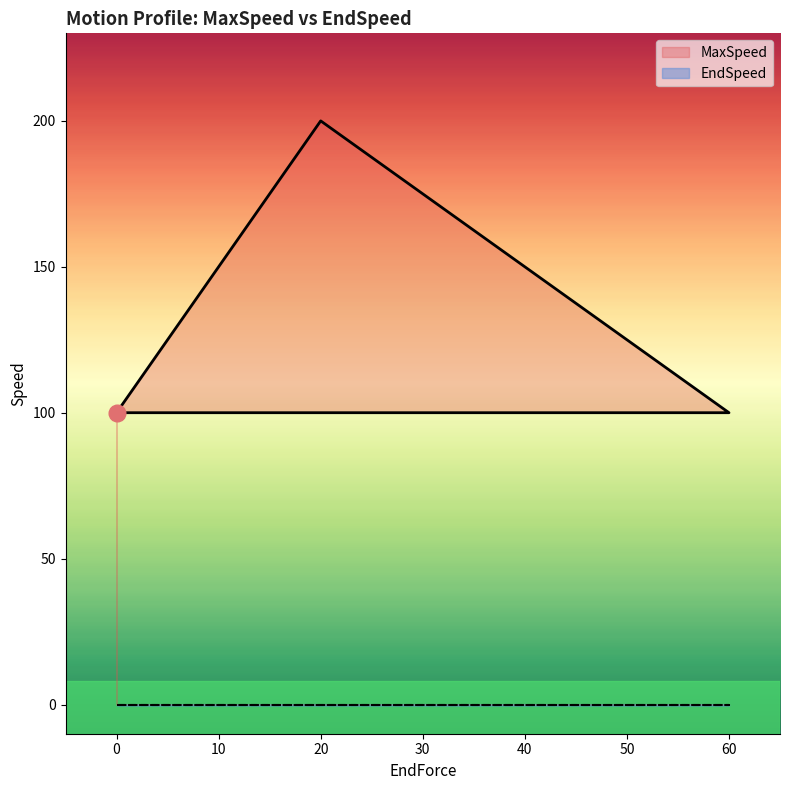

True or false: the data shows 100 at 60.

True